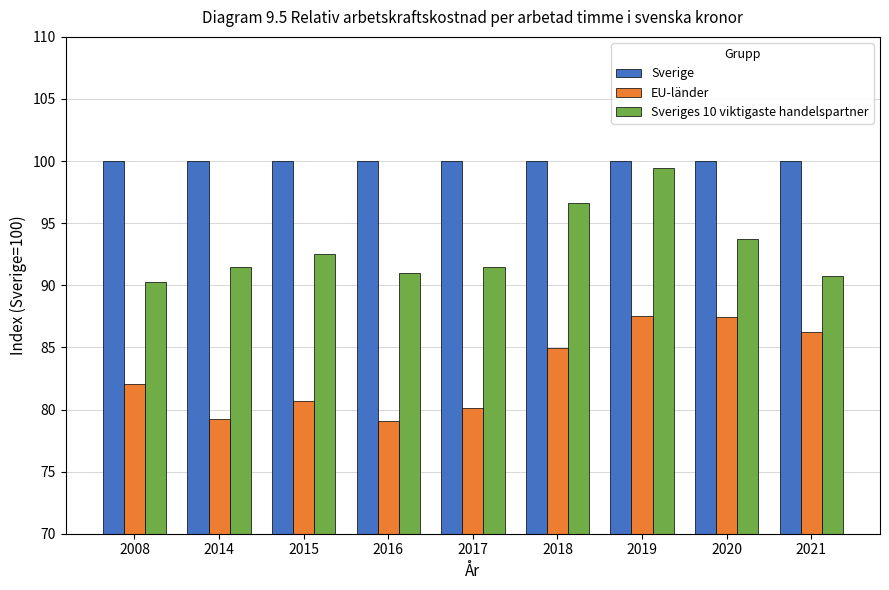

Is the value of Sveriges 10 viktigaste handelspartner at 2017 greater than the value of Sverige at 2016?

No